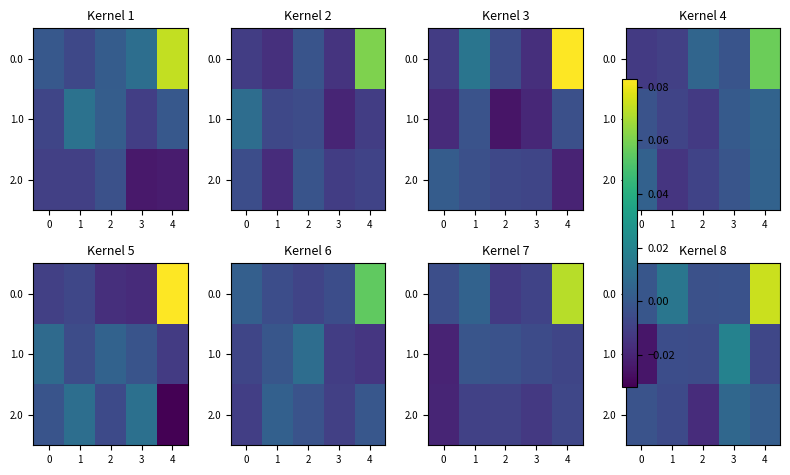

How many positive values does the 1.0 series have?

1